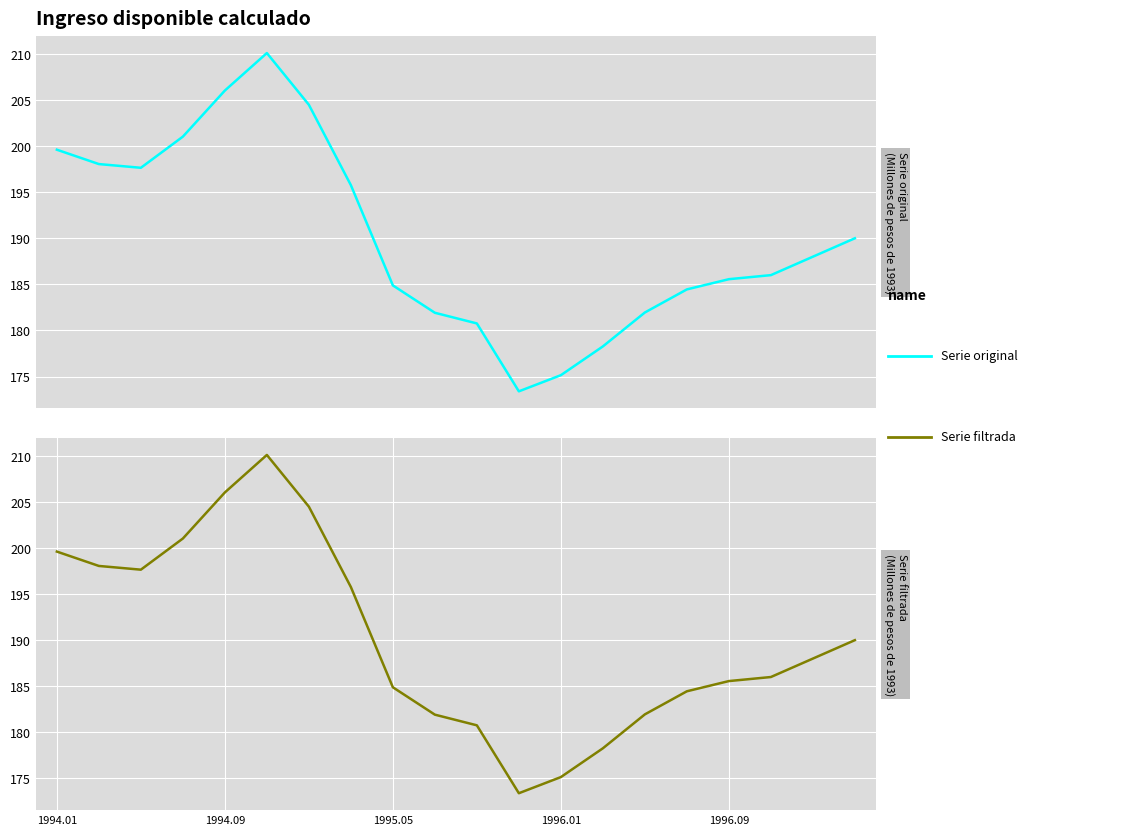

How many data points in Serie original are less than 188?

10